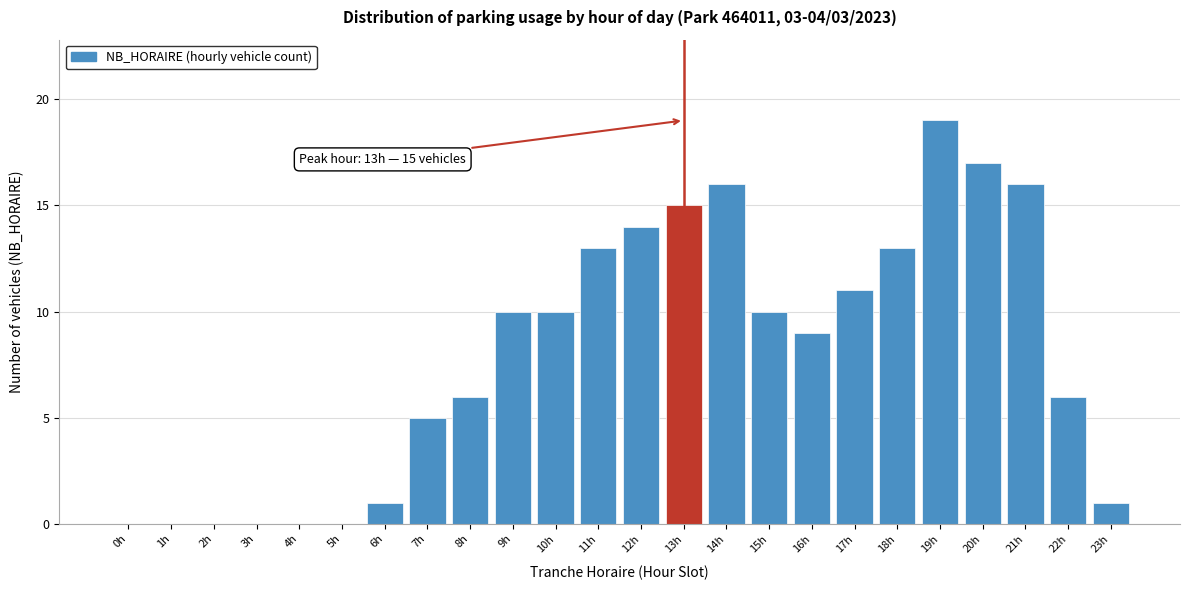

Reading right to left, transcribe all the data shown in this chart.

23h=1	22h=6	21h=16	20h=17	19h=19	18h=13	17h=11	16h=9	15h=10	14h=16	13h=15	12h=14	11h=13	10h=10	9h=10	8h=6	7h=5	6h=1	5h=0	4h=0	3h=0	2h=0	1h=0	0h=0